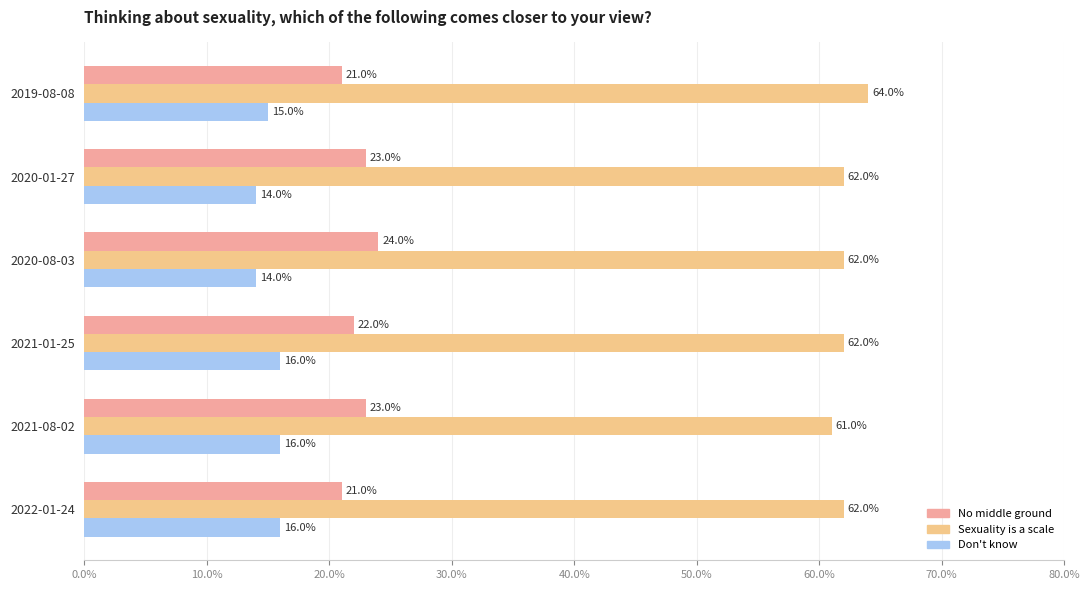

What is the difference between the highest and lowest values at 2020-08-03?

48.0